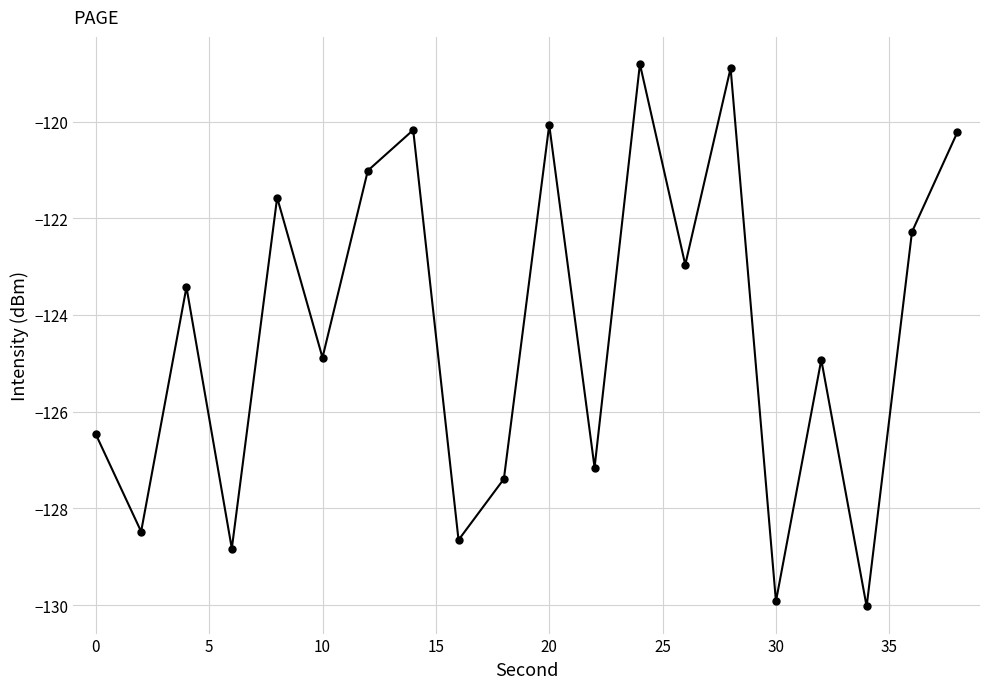

Reading left to right, what are all the values shown in this chart?

-126.5	-128.5	-123.4	-128.8	-121.6	-124.9	-121.0	-120.2	-128.7	-127.4	-120.1	-127.2	-118.8	-123.0	-118.9	-129.9	-124.9	-130.0	-122.3	-120.2